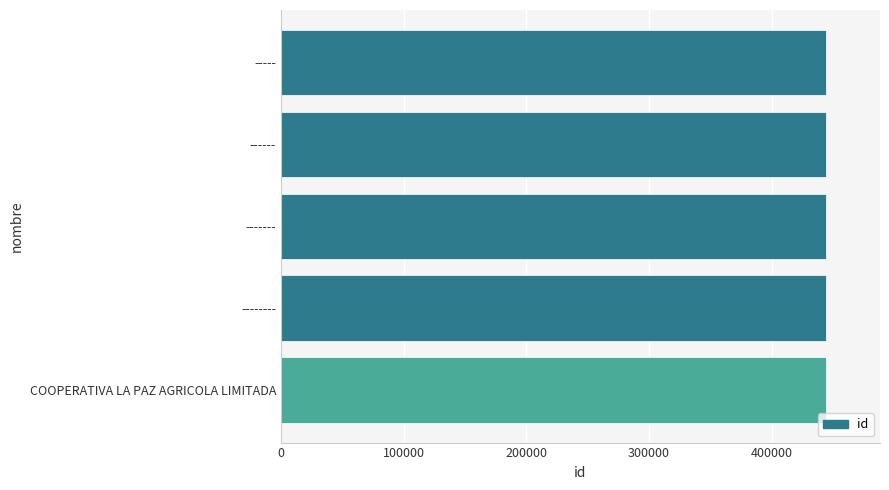

What is the sum of all values?

2219845